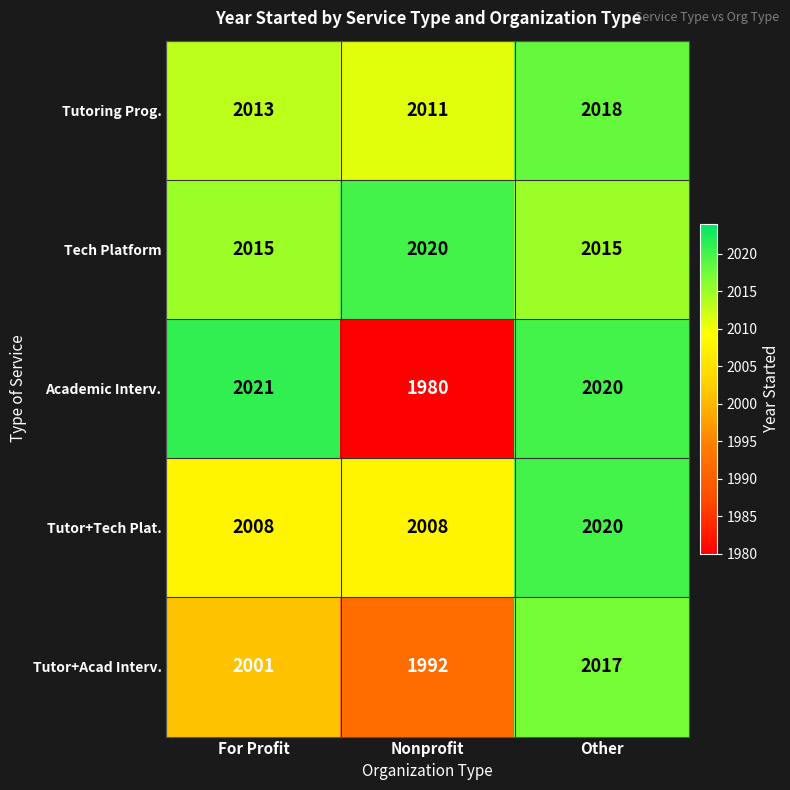

How many Tutor+Tech Plat. values are between 2008 and 2020?

3